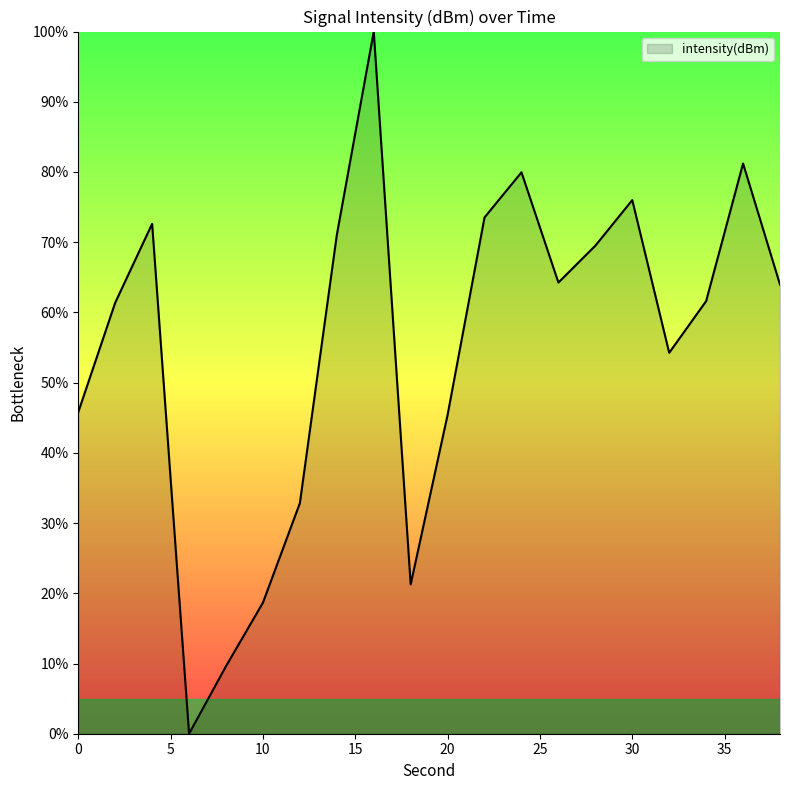

What is the greatest value displayed?

100.0